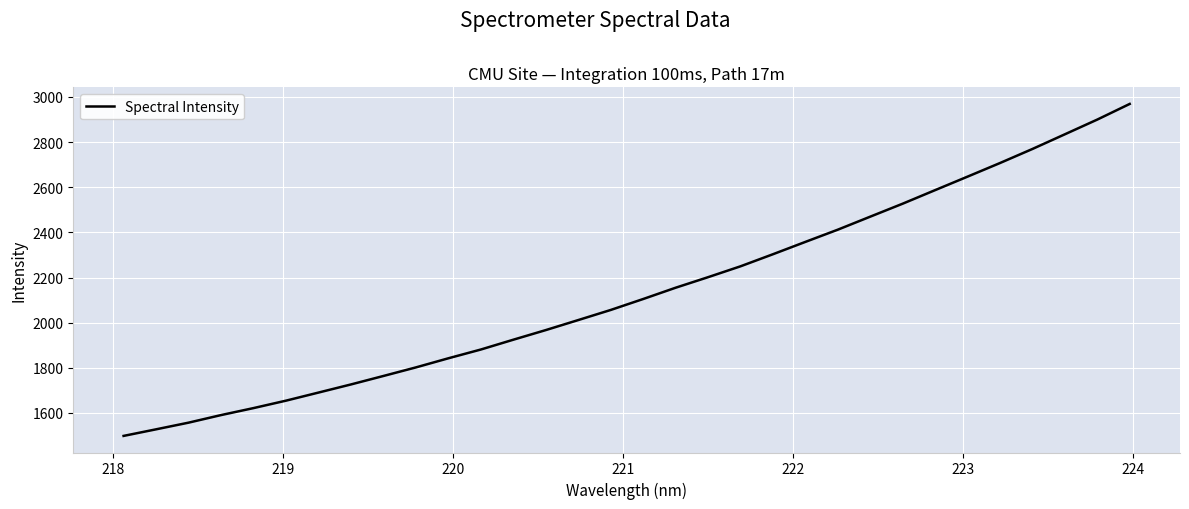

True or false: the data has more than 2 interior local peaks.

False